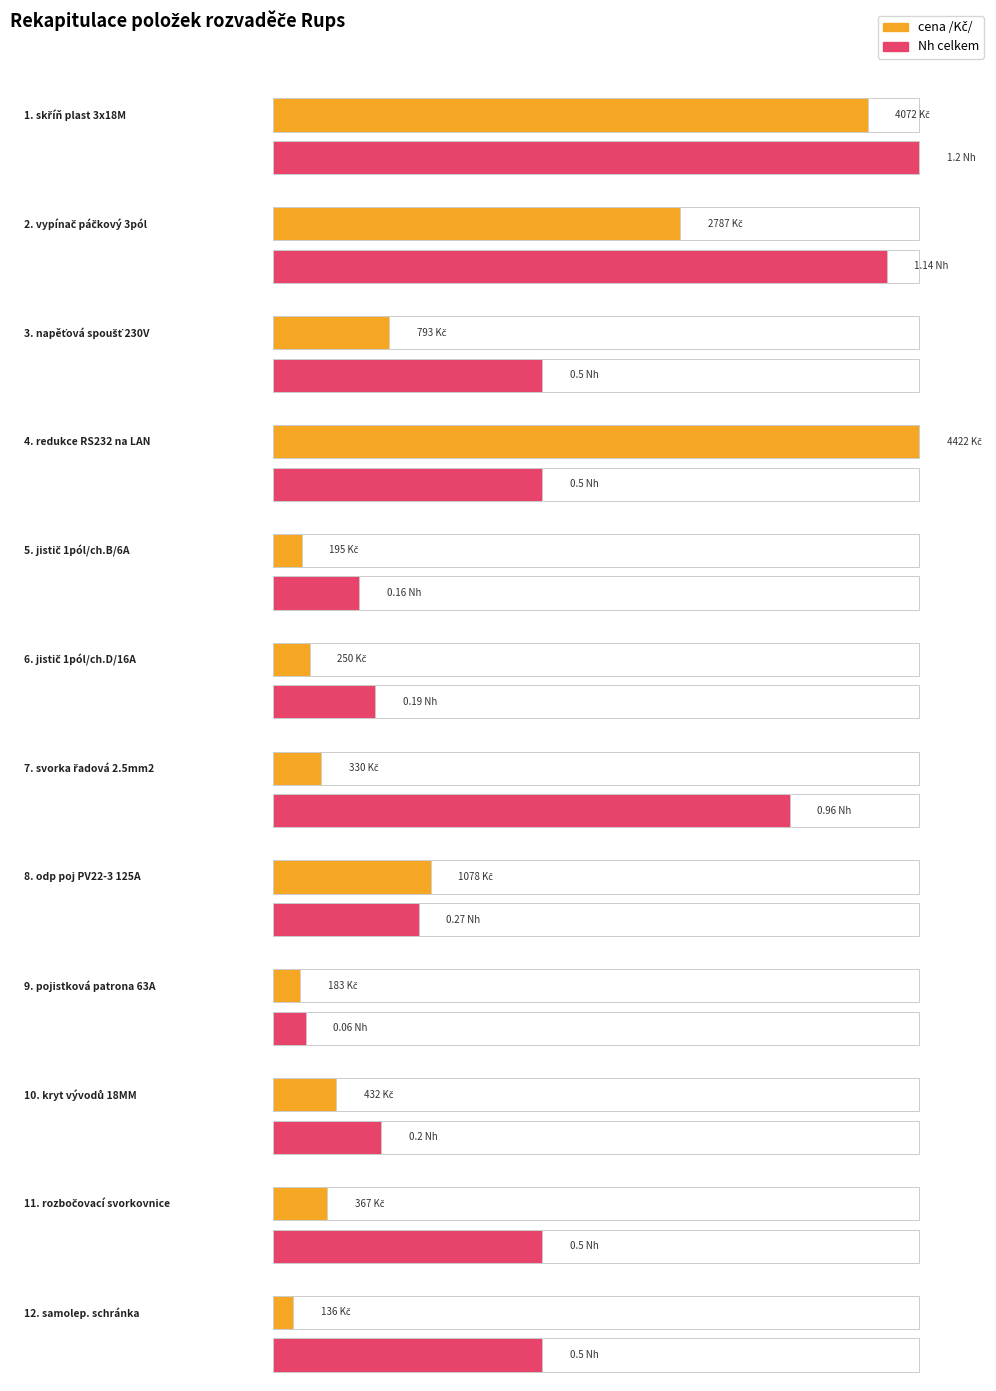

At which category is the sum across all series the highest?

4